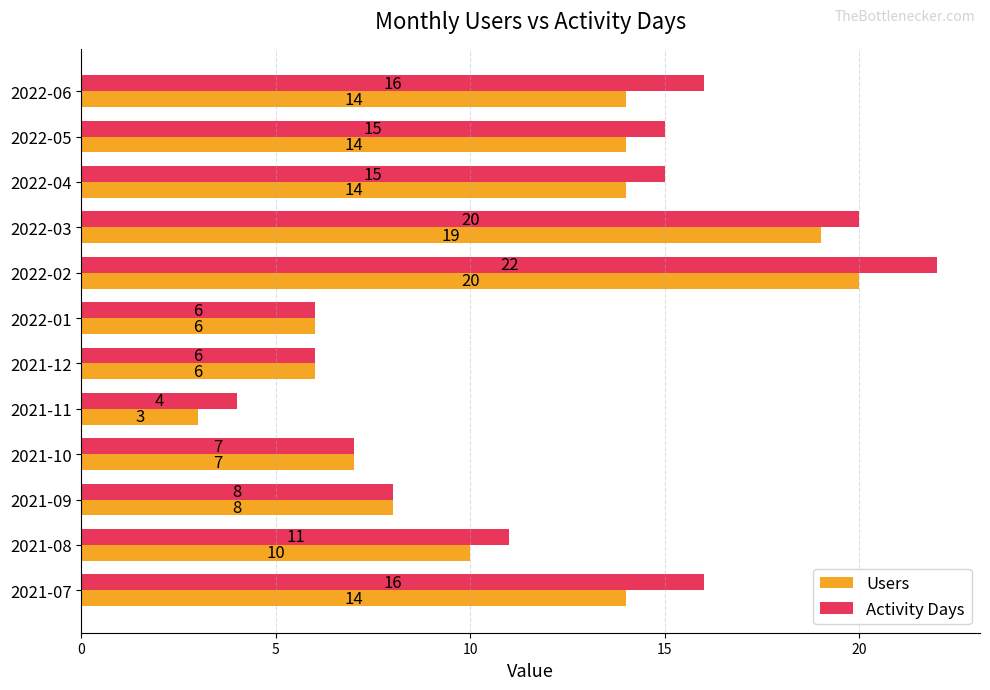

The value of Activity Days at 2022-04 is 15. True or false?

True